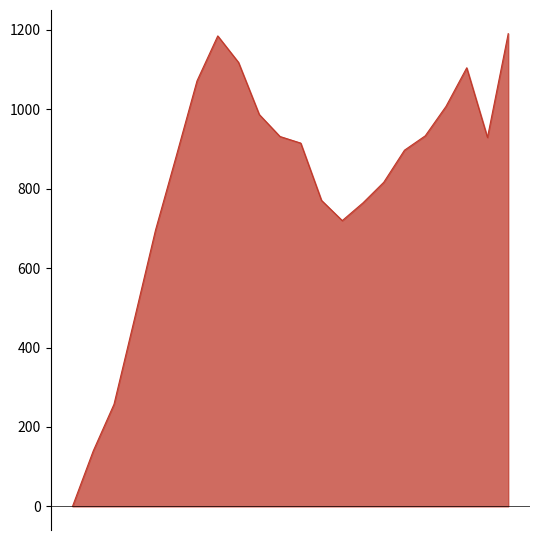

What is the greatest value displayed?

1190.5